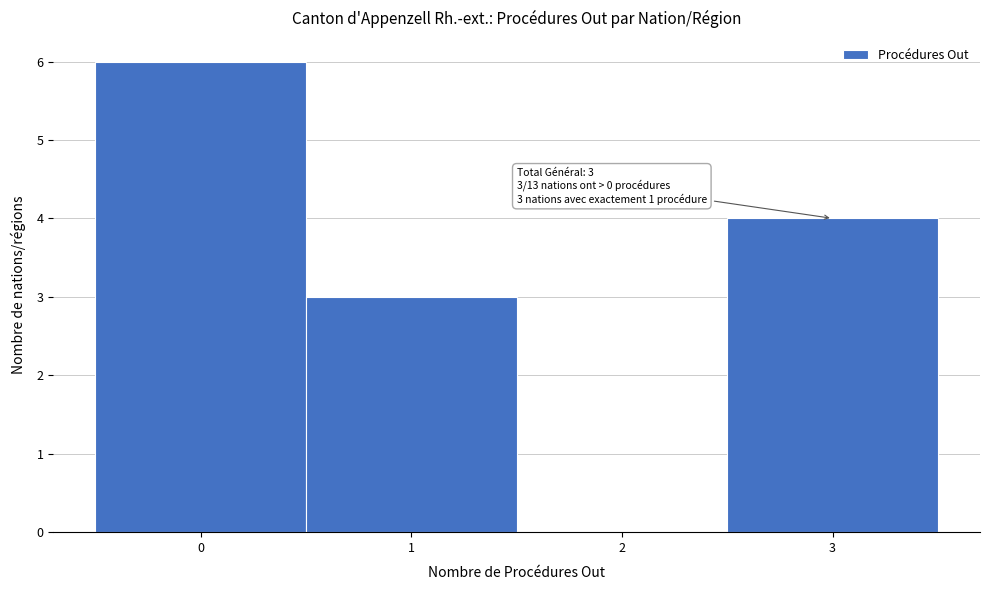

Over which range of the x-axis is the bar tallest?

-0.5 to 0.5